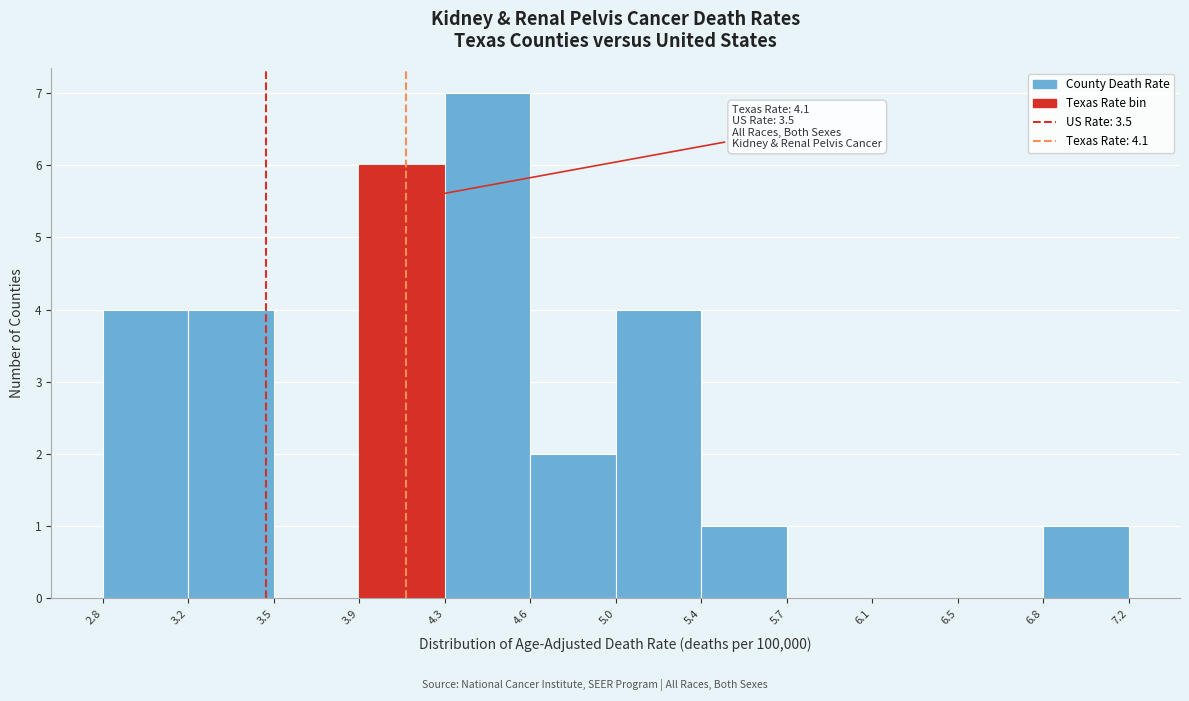

Which range on the x-axis has the tallest bar?

4.3 to 4.6